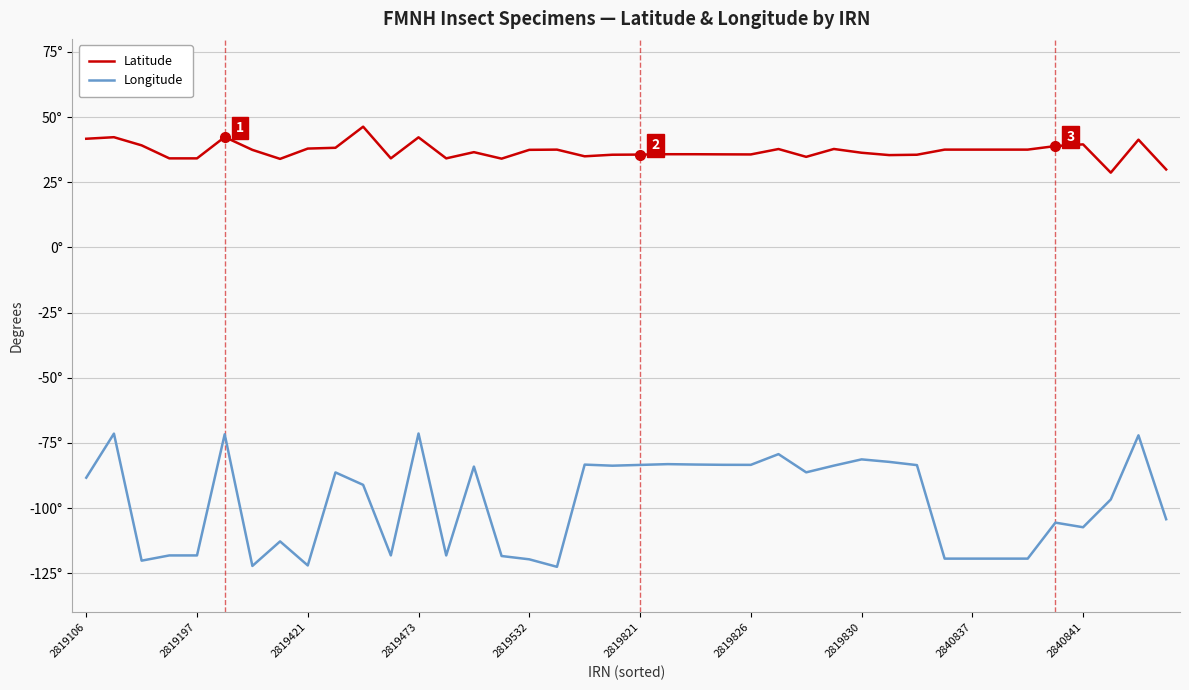

Where does the Latitude series first go above 37?

2819106